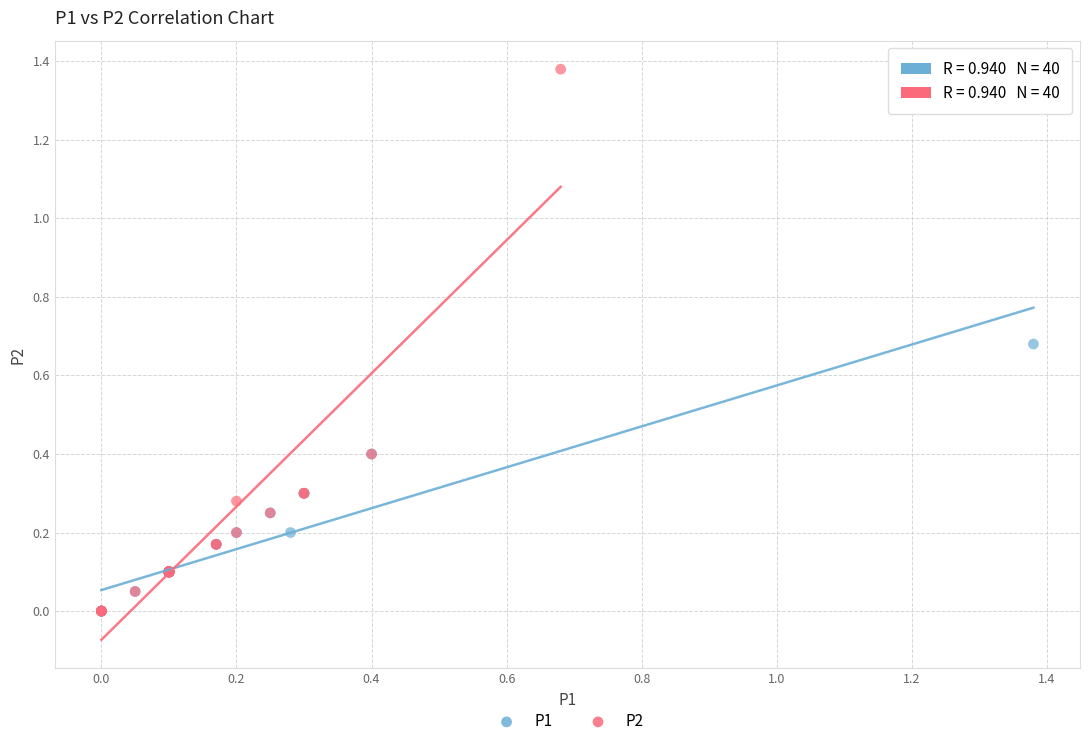

Which series has the widest spread of Y values?

P2